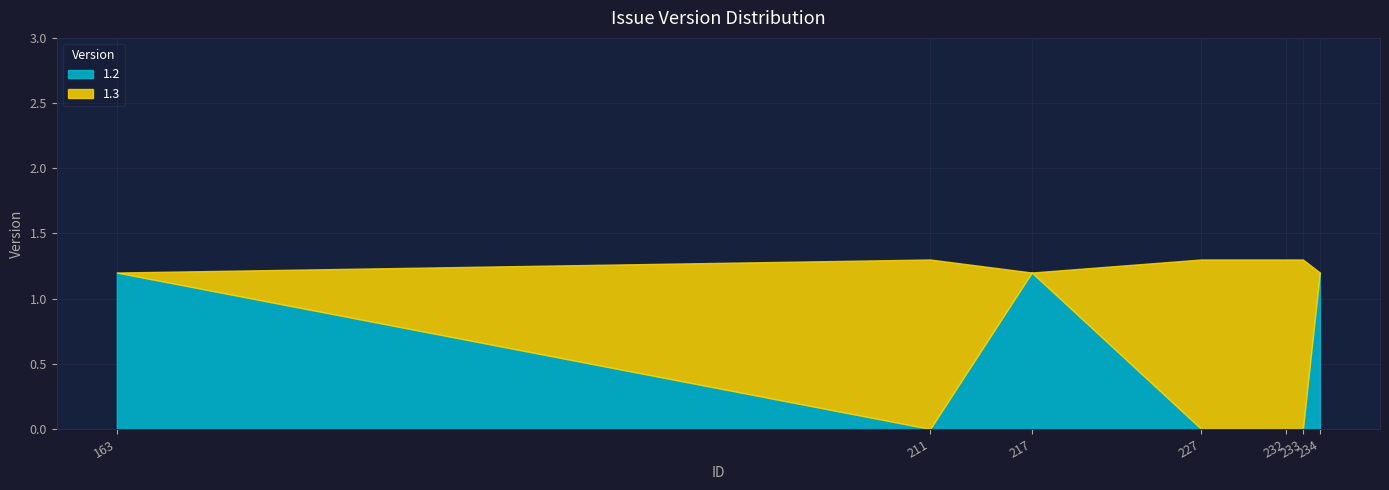

True or false: 1.3 has a value of 2.3 at 163.

False